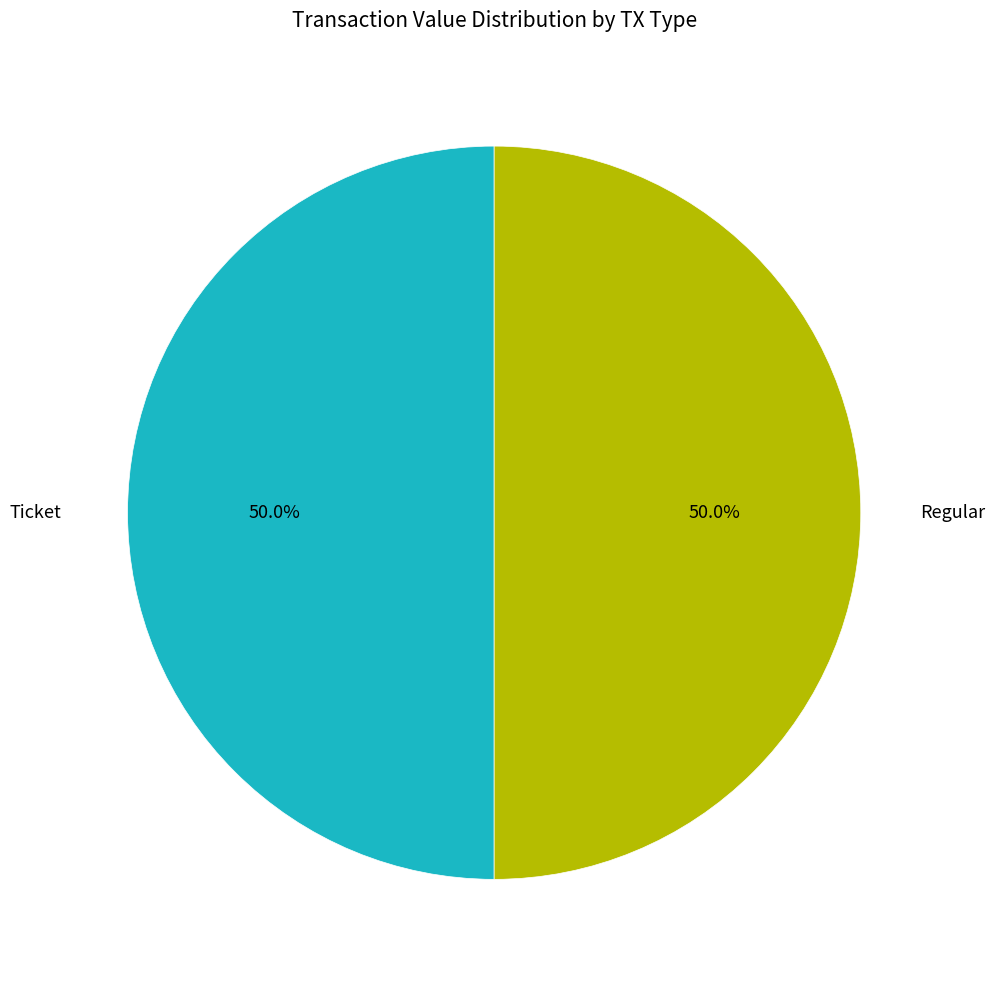

How many segments does this pie chart have?

2